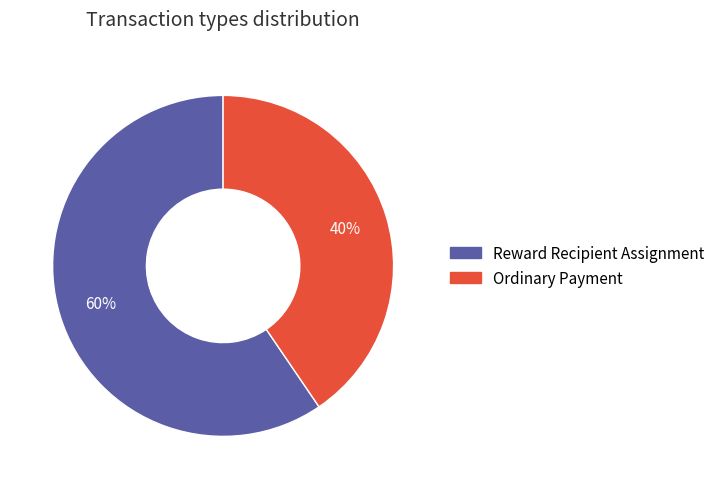

What is the majority slice?

Reward Recipient Assignment